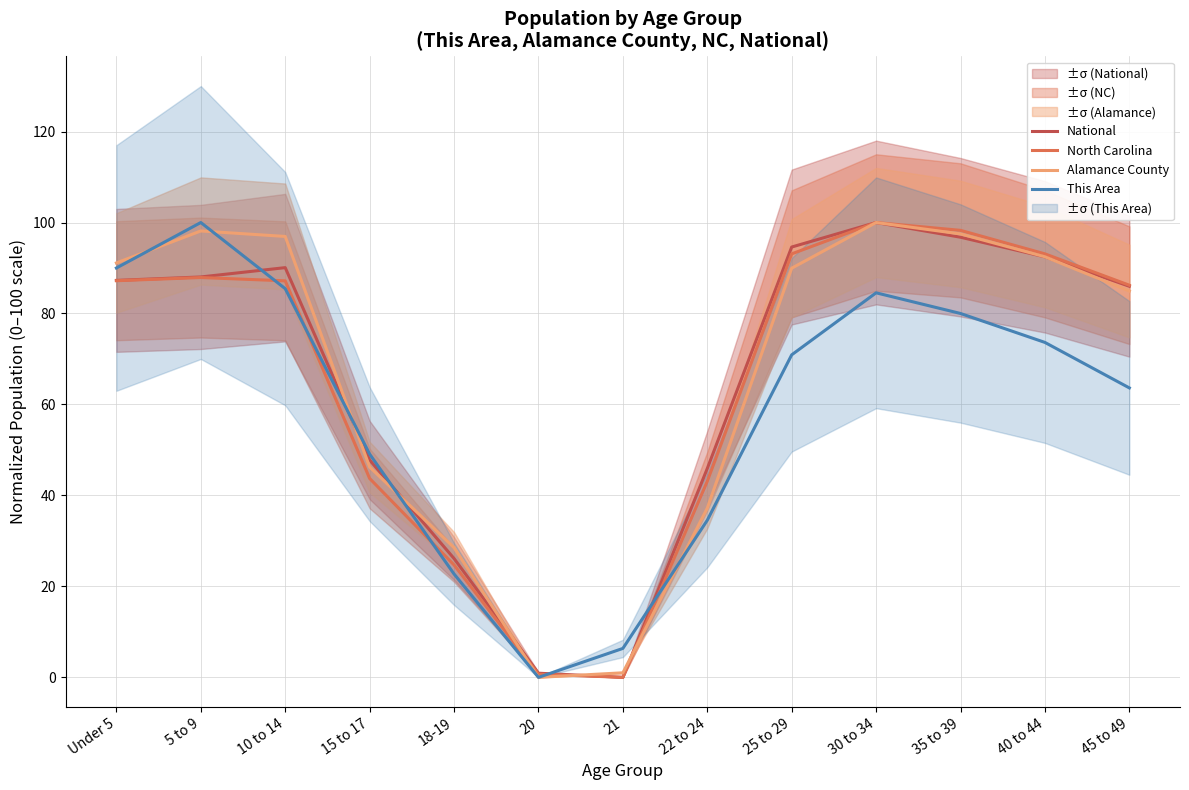

The value of National at 40 to 44 is 140.5. True or false?

False